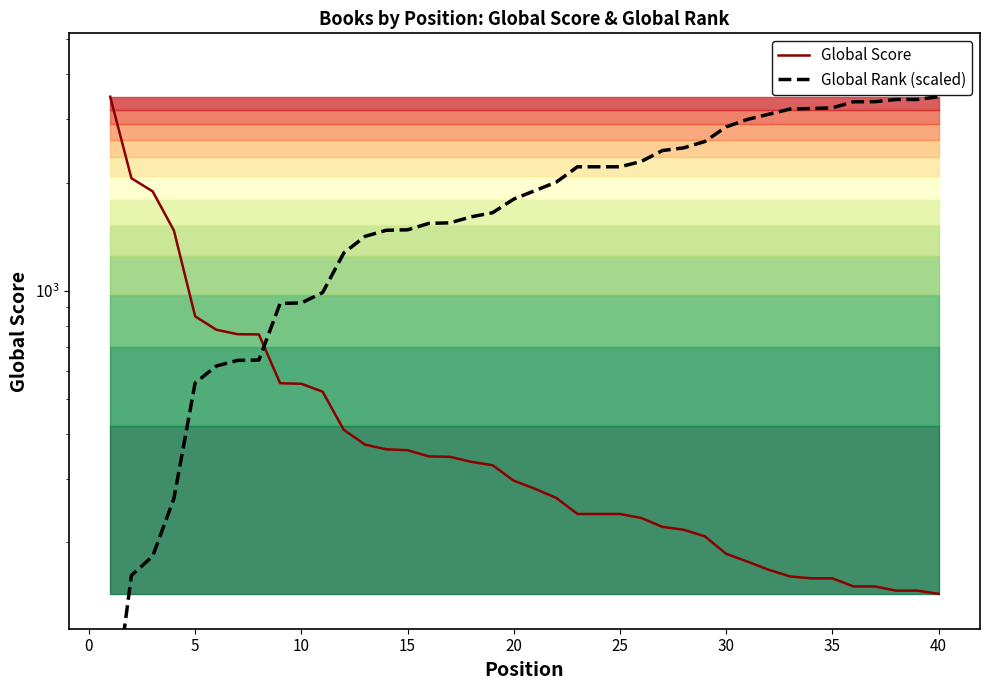

True or false: Global Rank (scaled) has more than 0 points higher than both neighbors.

False